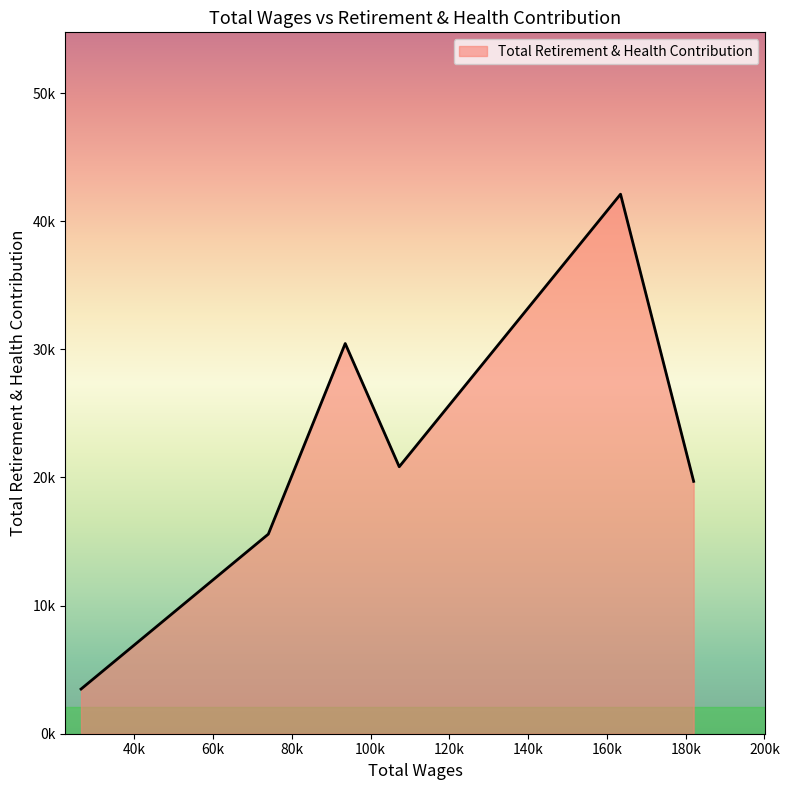

List the labels in order of value, smallest first.

26484.0, 74029.0, 182020.0, 107268.0, 93557.0, 163459.0